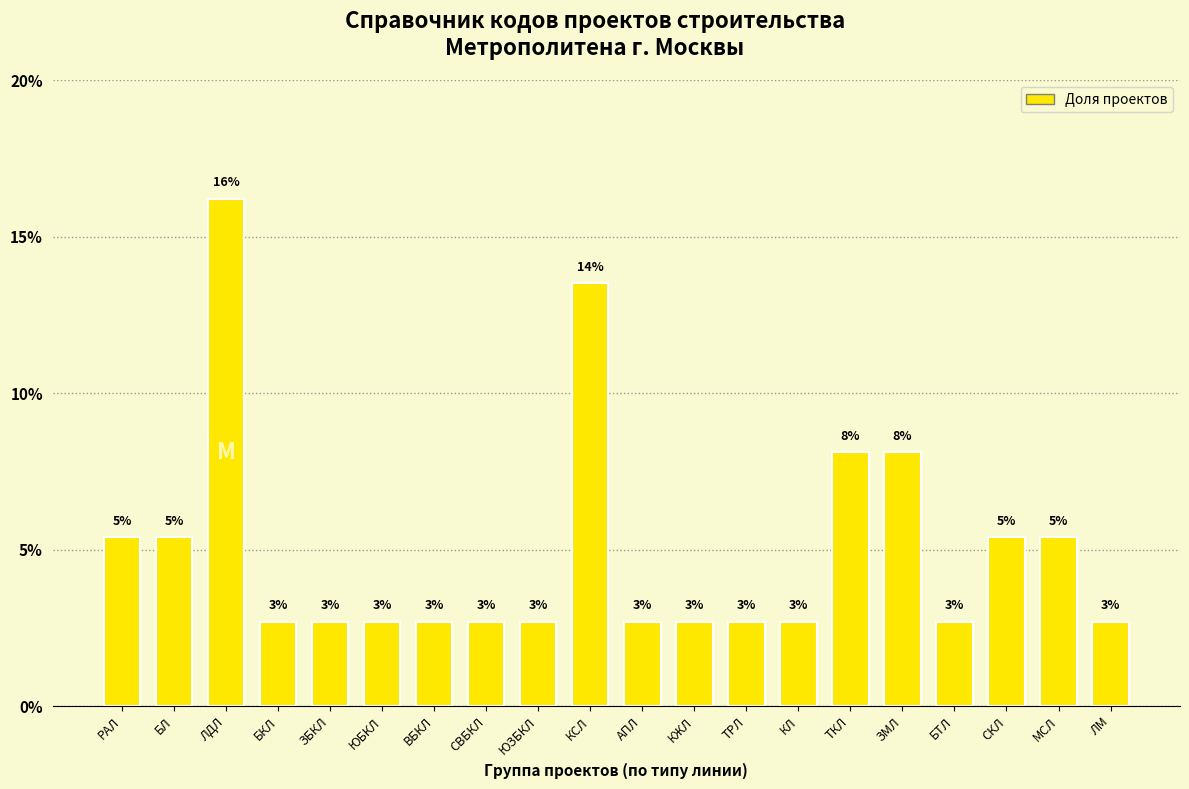

How many bars are there in total?

20